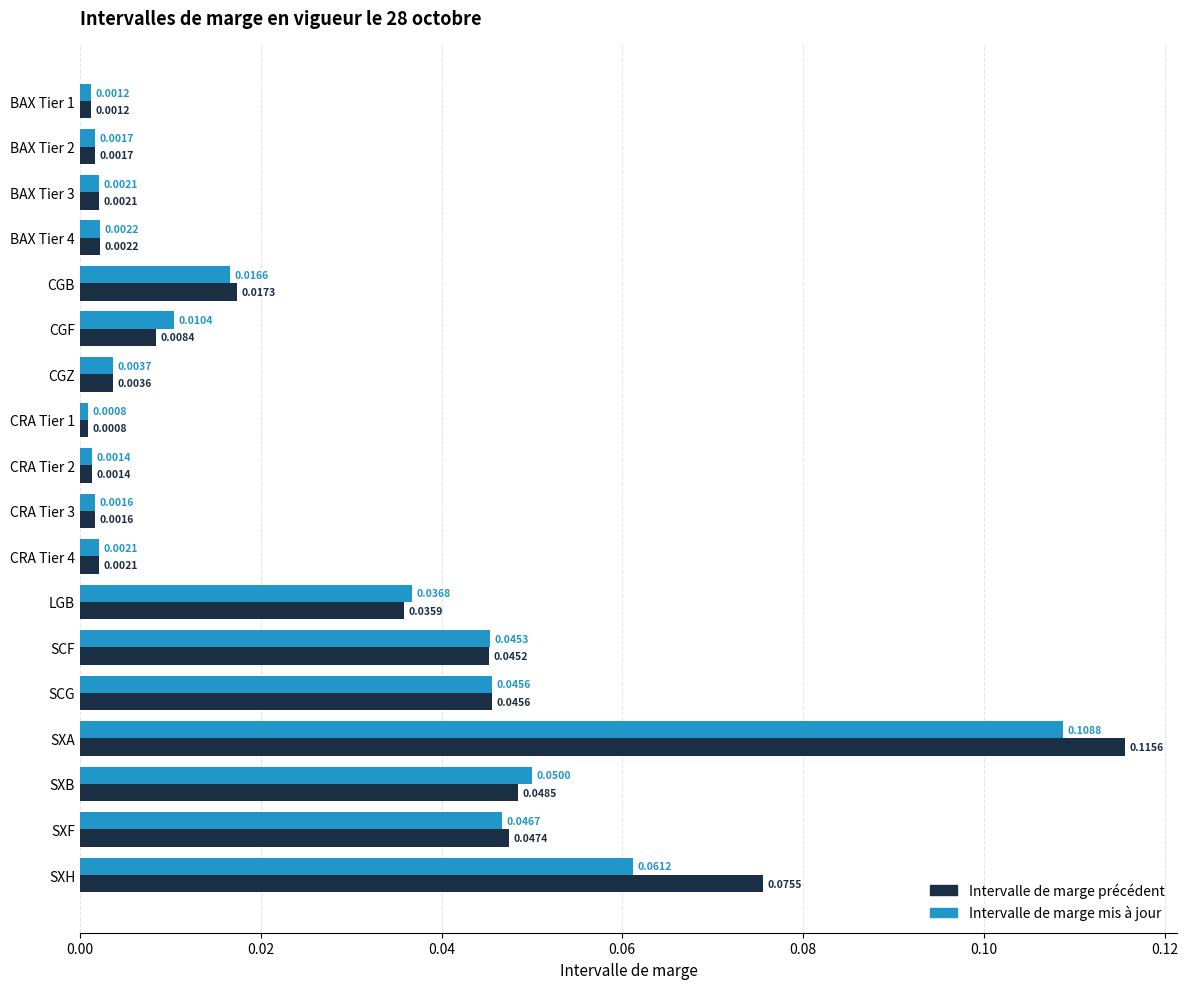

At which category is the sum across all series the highest?

SXA